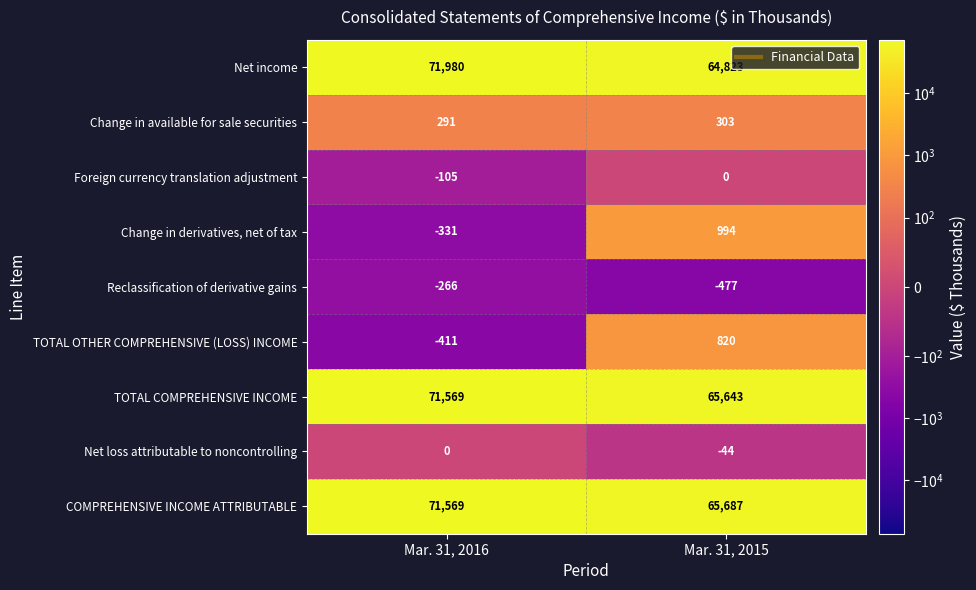

What is the spread (max minus min) of values at Mar. 31, 2015?

66164